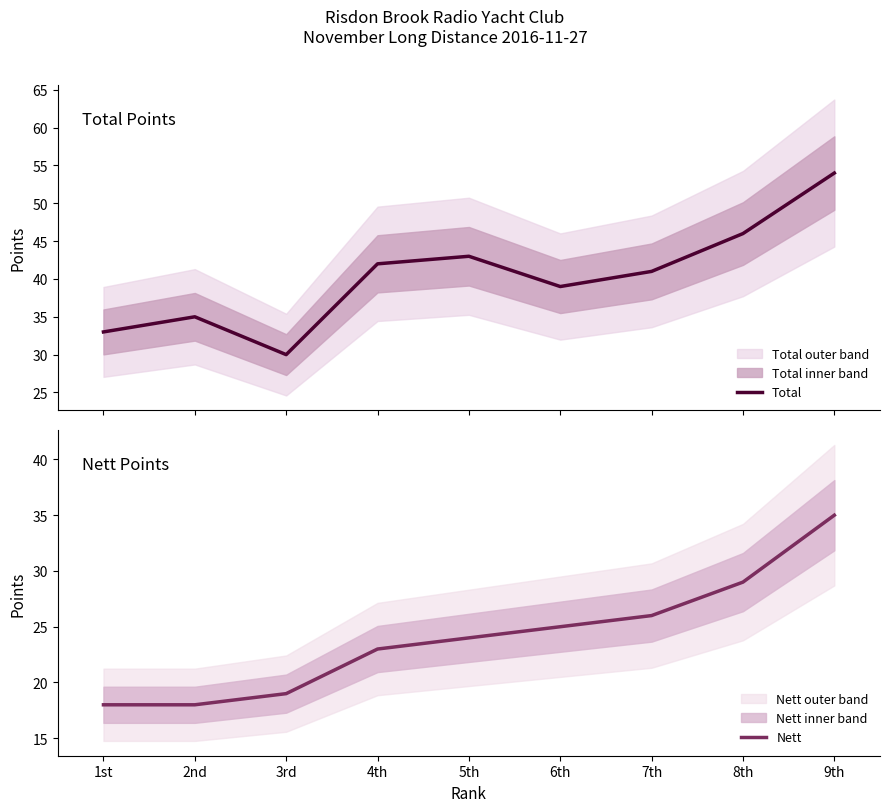

What is the label of the 9th point from the left?

9th